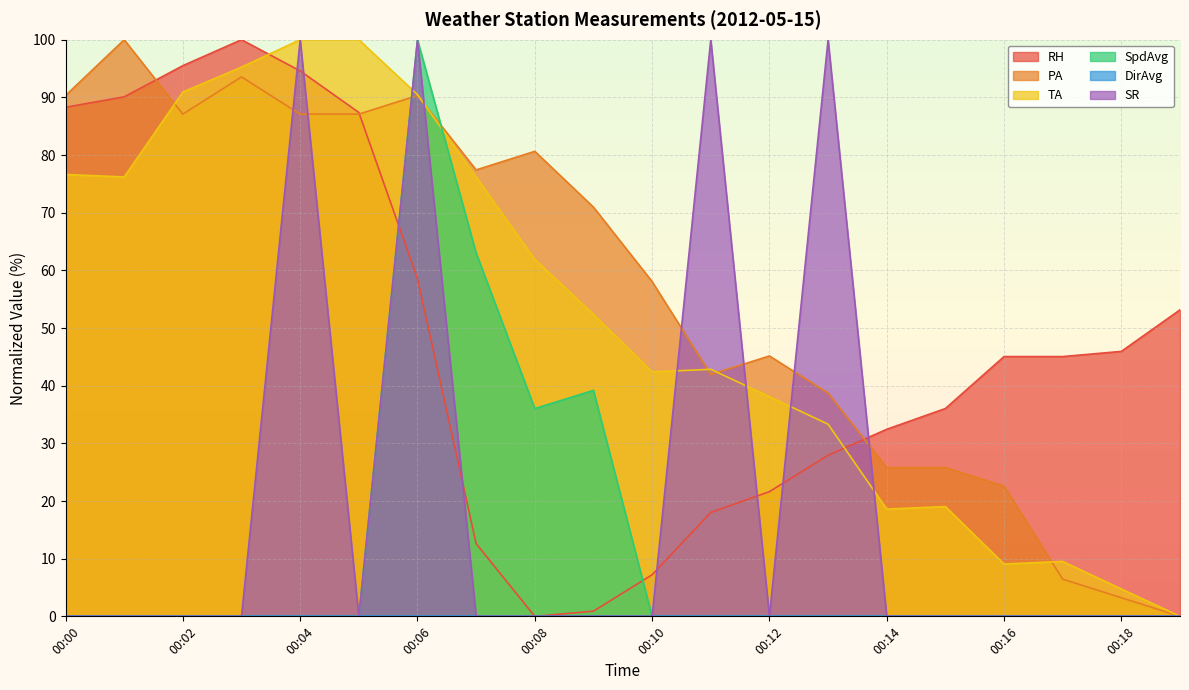

How many interior local peaks does the SpdAvg series have?

2